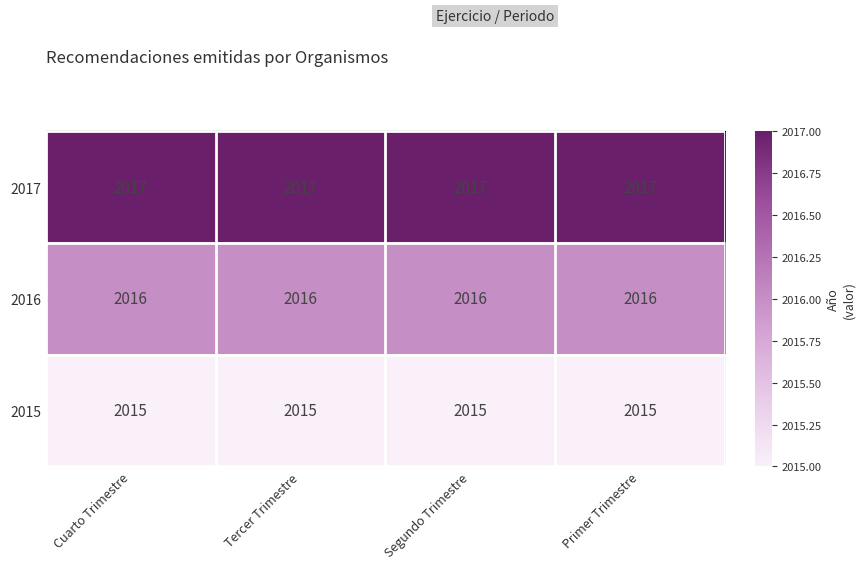

Rank the series by their average value, from lowest to highest.

2015, 2016, 2017